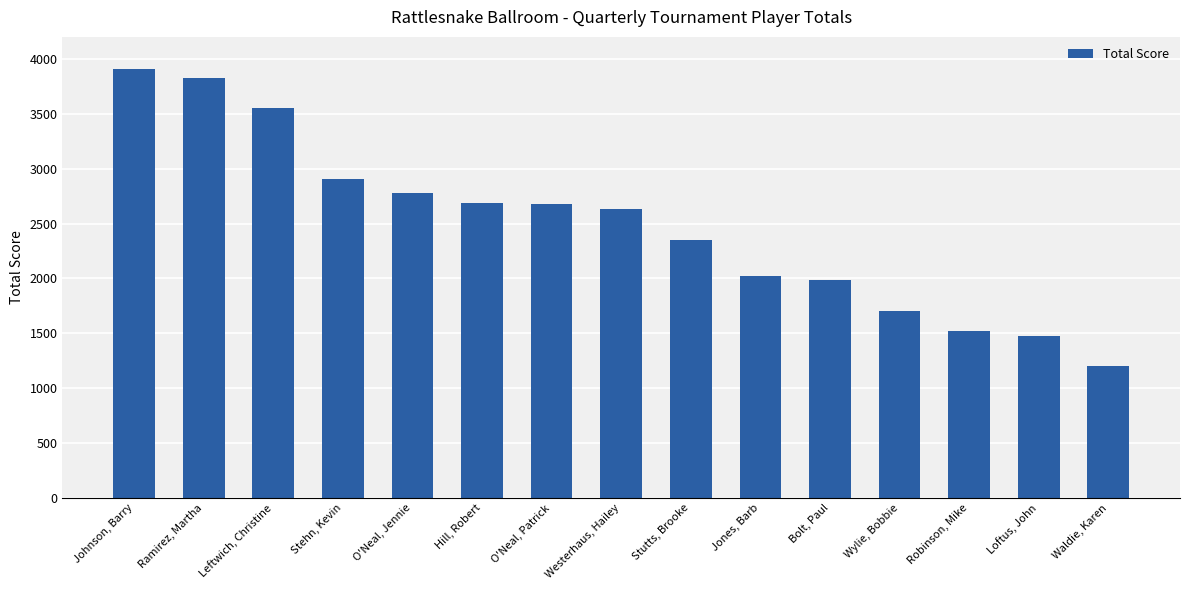

Rank the categories by value from highest to lowest.

Johnson, Barry, Ramirez, Martha, Leftwich, Christine, Stehn, Kevin, O'Neal, Jennie, Hill, Robert, O'Neal, Patrick, Westerhaus, Hailey, Stutts, Brooke, Jones, Barb, Bolt, Paul, Wylie, Bobbie, Robinson, Mike, Loftus, John, Waldie, Karen